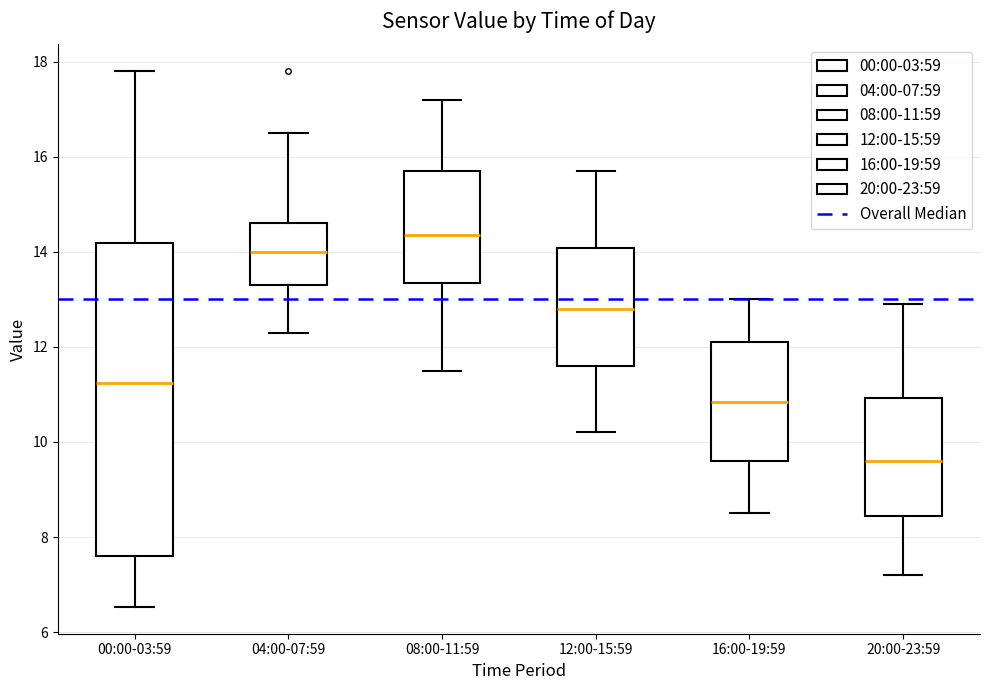

Reading left to right, read every box against the y-axis: the position of its median line, the range the box covers, and the ends of its whiskers. The values are not printed on the chart, so give them approximately, as read against the axis.

00:00-03:59: median 11.2, box 7.6 to 14.2, whiskers 6.6 to 17.8
04:00-07:59: median 14.0, box 13.4 to 14.6, whiskers 12.4 to 16.6
08:00-11:59: median 14.4, box 13.4 to 15.8, whiskers 11.6 to 17.2
12:00-15:59: median 12.8, box 11.6 to 14.0, whiskers 10.2 to 15.8
16:00-19:59: median 10.8, box 9.6 to 12.2, whiskers 8.6 to 13.0
20:00-23:59: median 9.6, box 8.4 to 11.0, whiskers 7.2 to 13.0